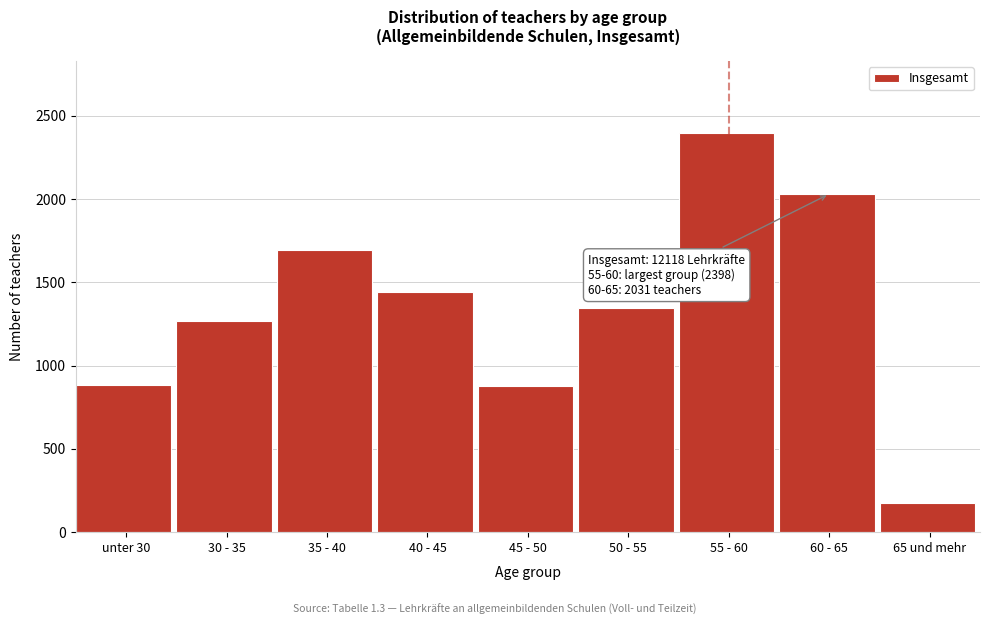

Read the value at 50 - 55, to the nearest 50.

1350